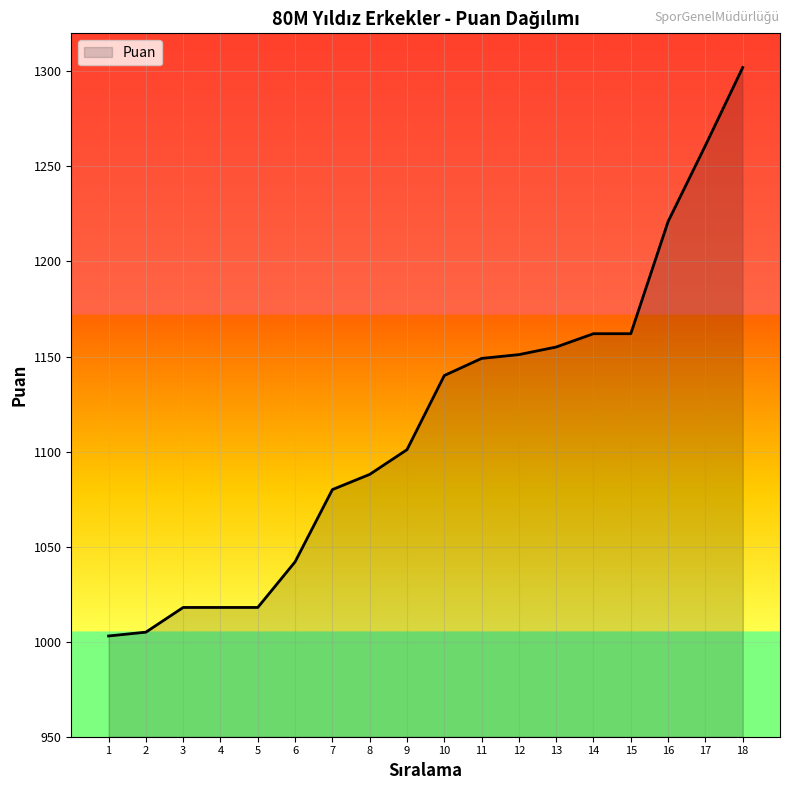

Between 13 and 5, which is larger?

13